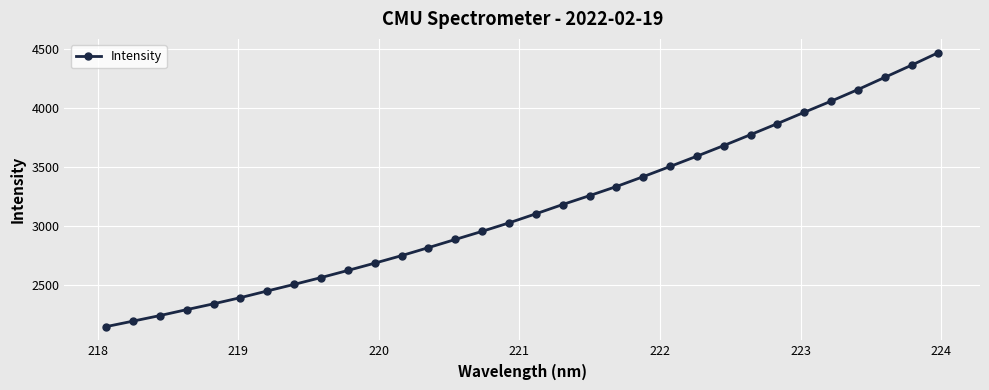

What is the smallest value displayed?

2148.9